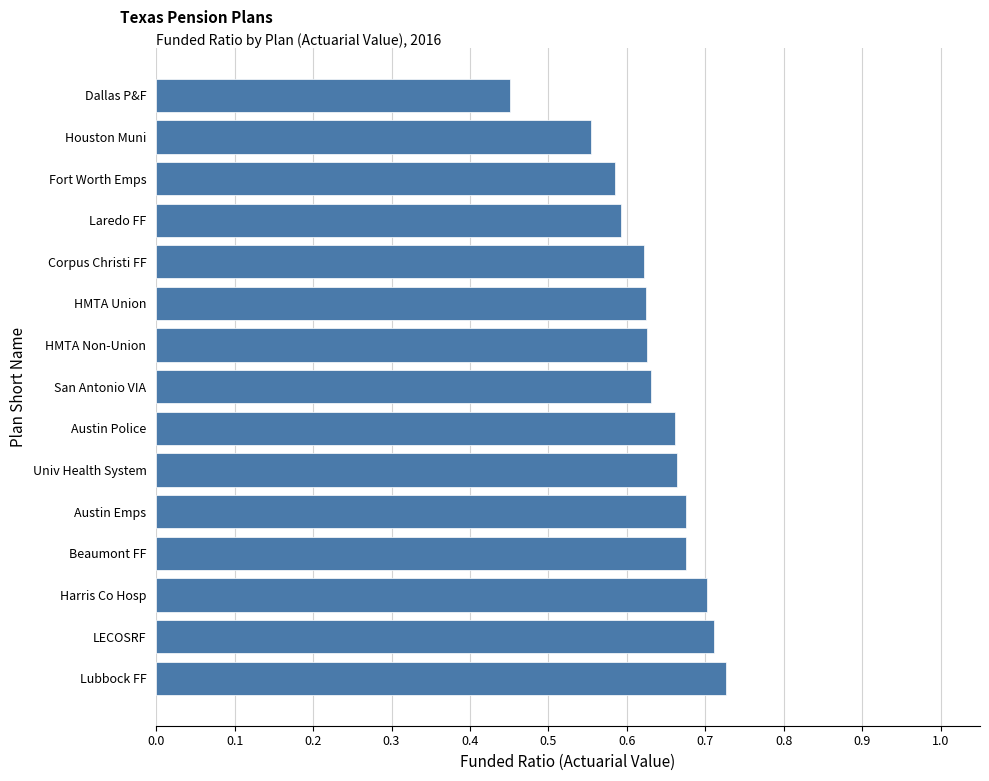

Which category has the lowest value across all series?

Dallas P&F